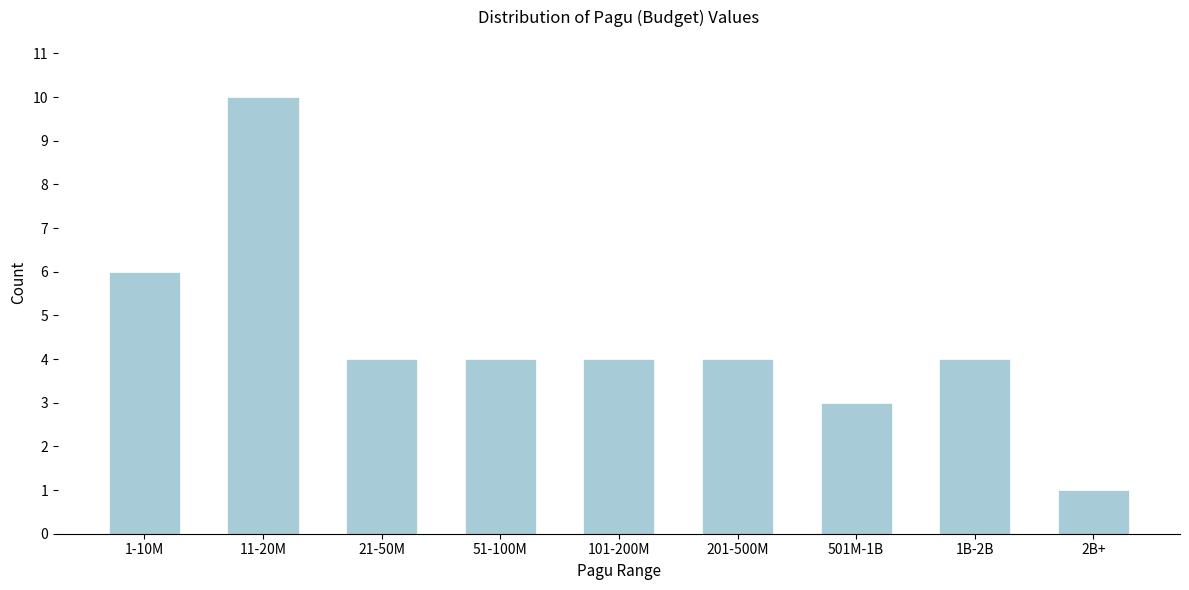

Reading right to left, transcribe all the data shown in this chart.

1	4	3	4	4	4	4	10	6